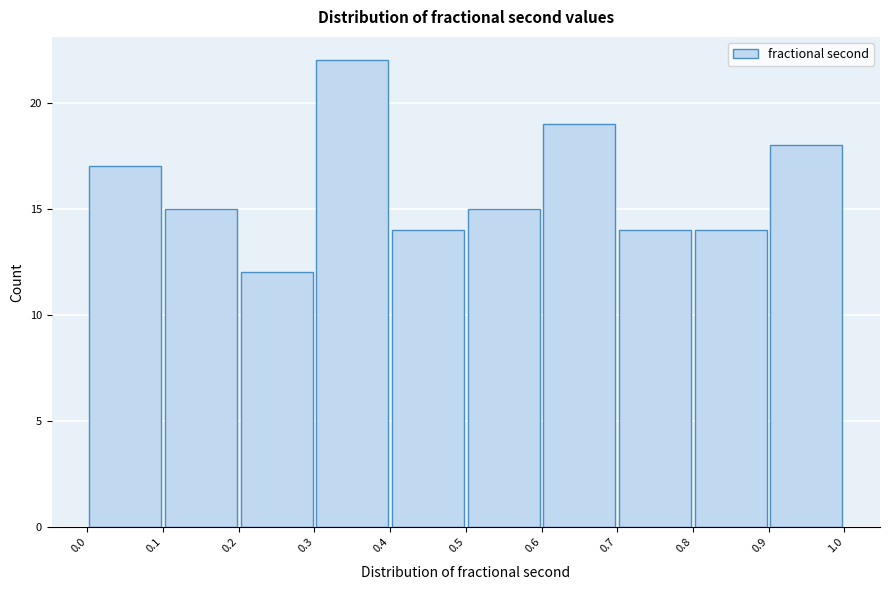

Over which range of the x-axis is the bar tallest?

0.3 to 0.4